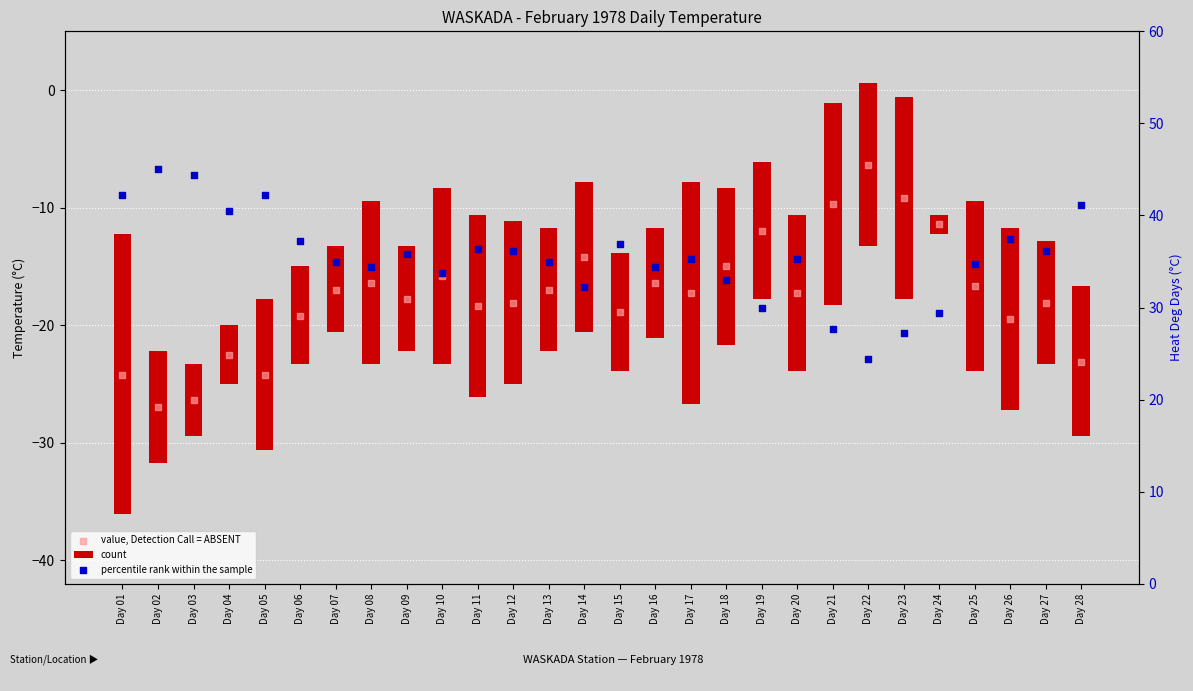

What are all the series names shown in the legend?

count, value, Detection Call = ABSENT, percentile rank within the sample